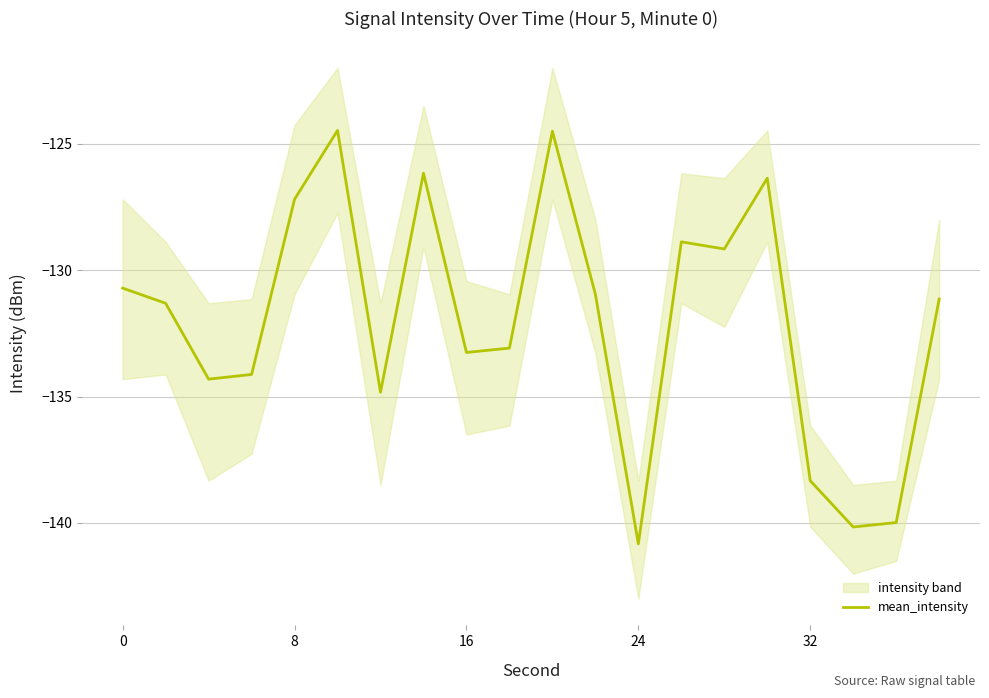

What is the maximum value for mean_intensity?

-124.5